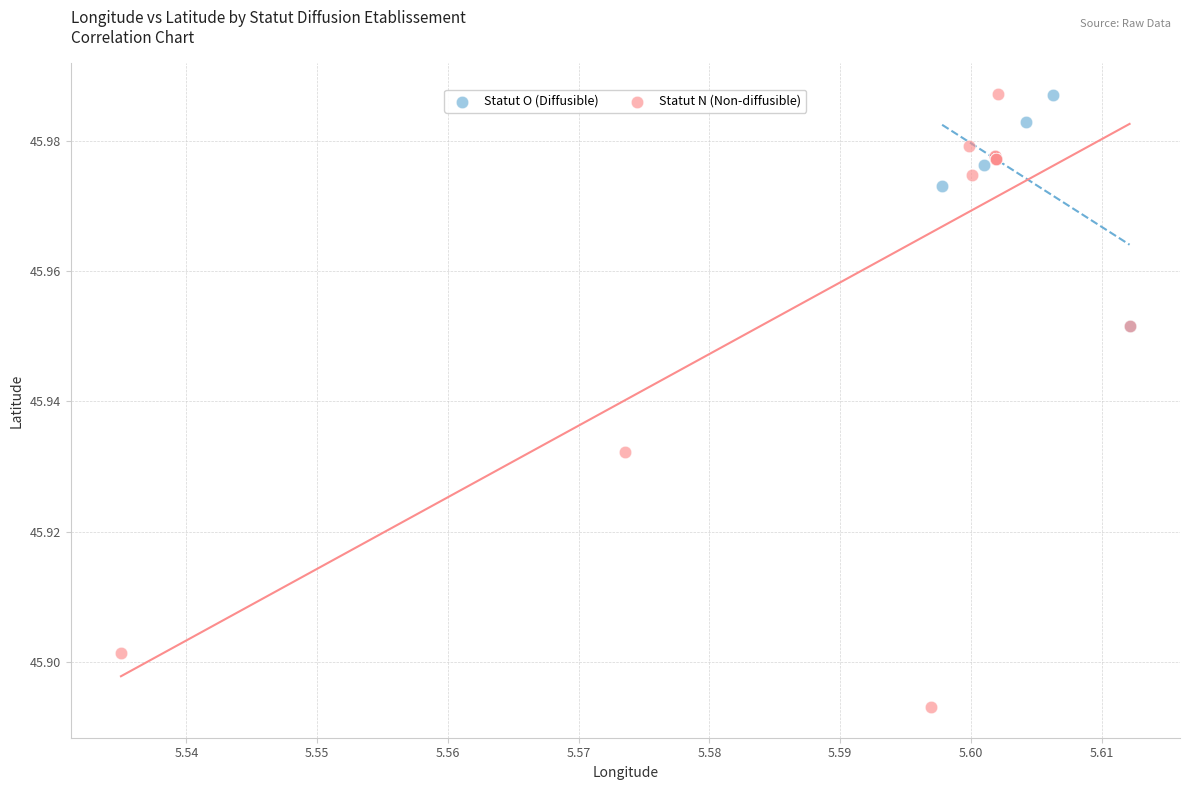

What are all the series names shown in the legend?

Statut O (Diffusible), Statut N (Non-diffusible)